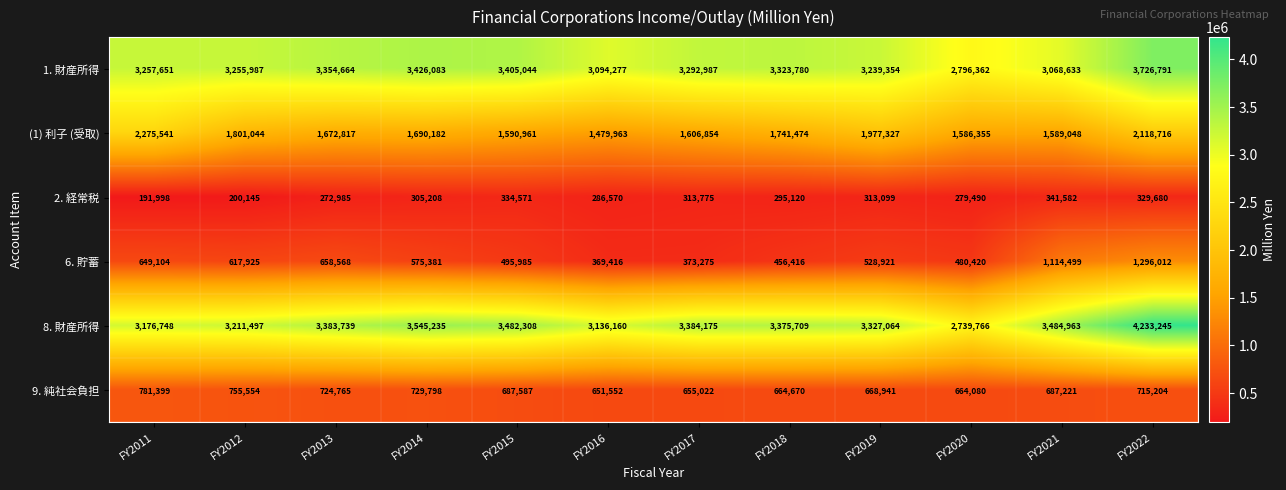

What is the lowest value of the 9. 純社会負担 series?

651552